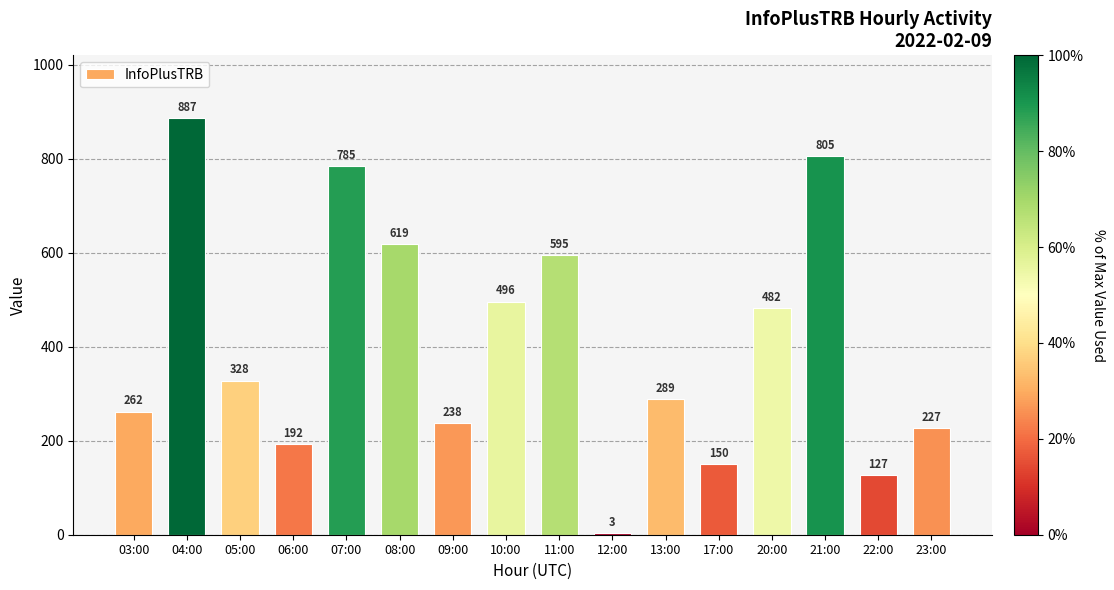

What is the approximate value at 04:00?

887